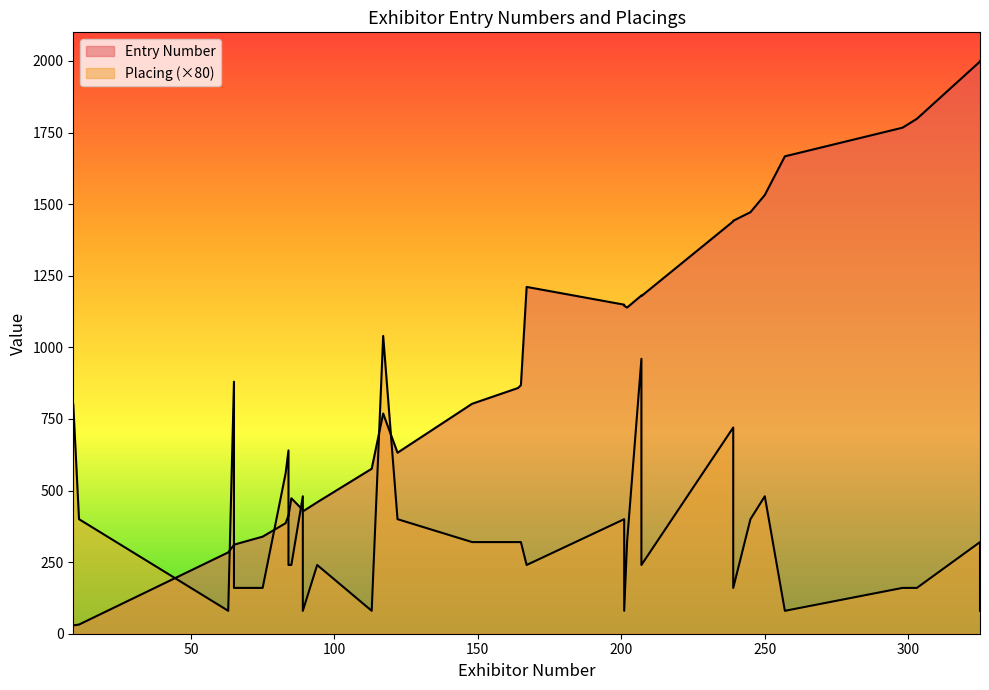

How many values in the Entry Number series are below 858?

17